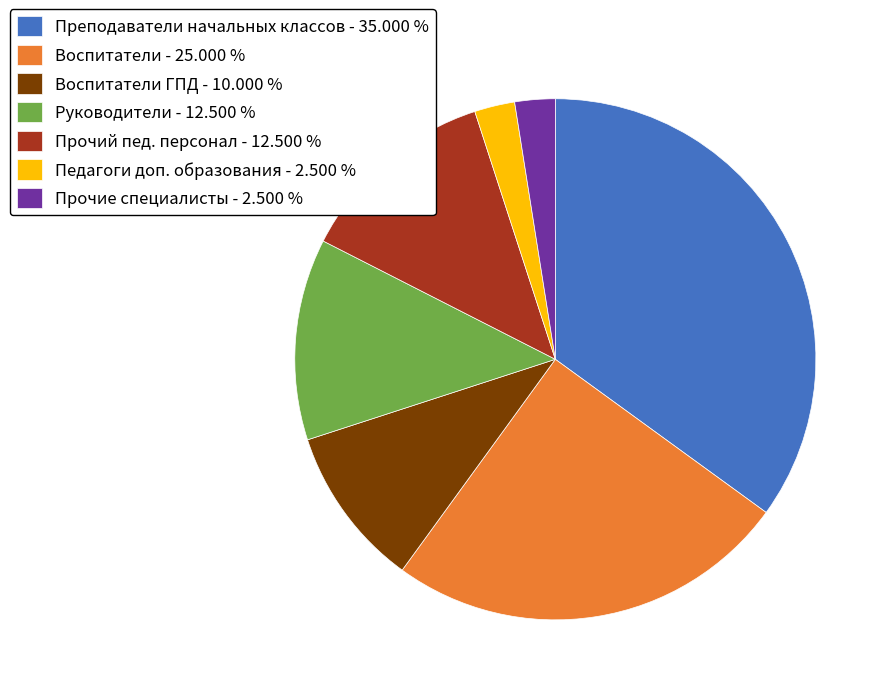

Do Воспитатели ГПД - 10.000 % and Прочие специалисты - 2.500 % together represent more than half of the pie?

No